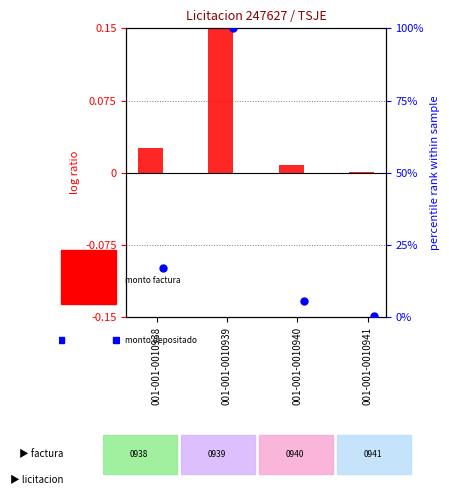

Which series reaches the minimum Y coordinate?

monto_factura (log ratio equiv.)